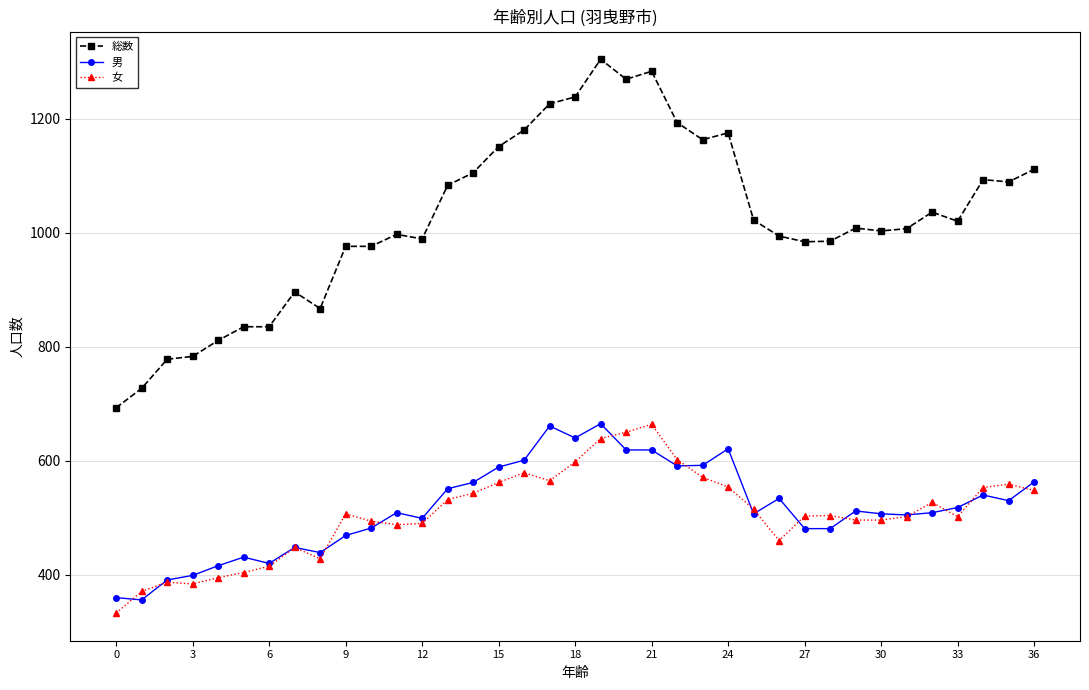

What is the difference between the maximum and minimum values in the 総数 series?

611